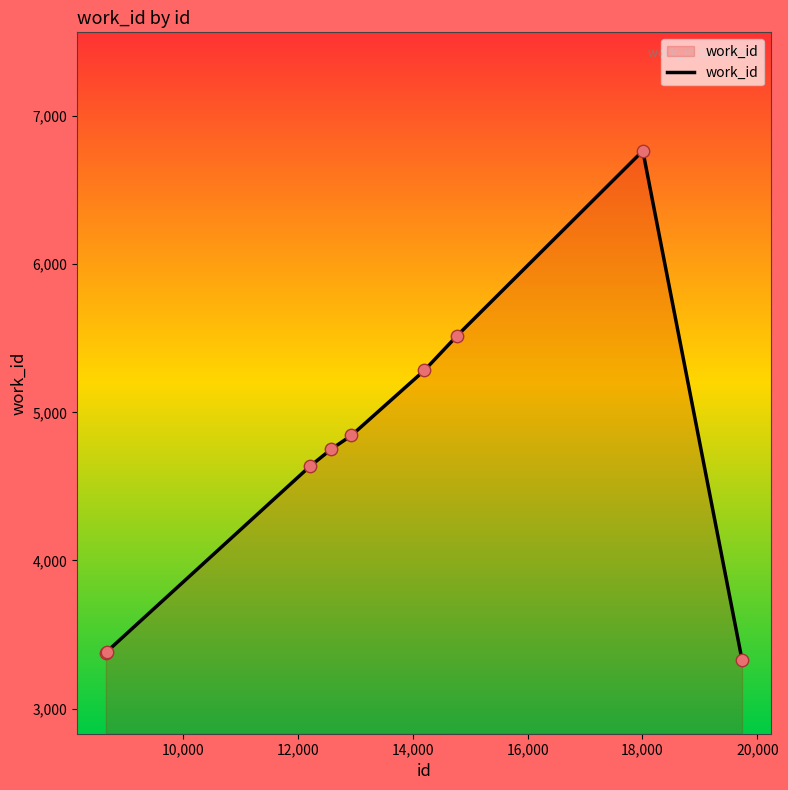

What is the greatest value displayed?

6766